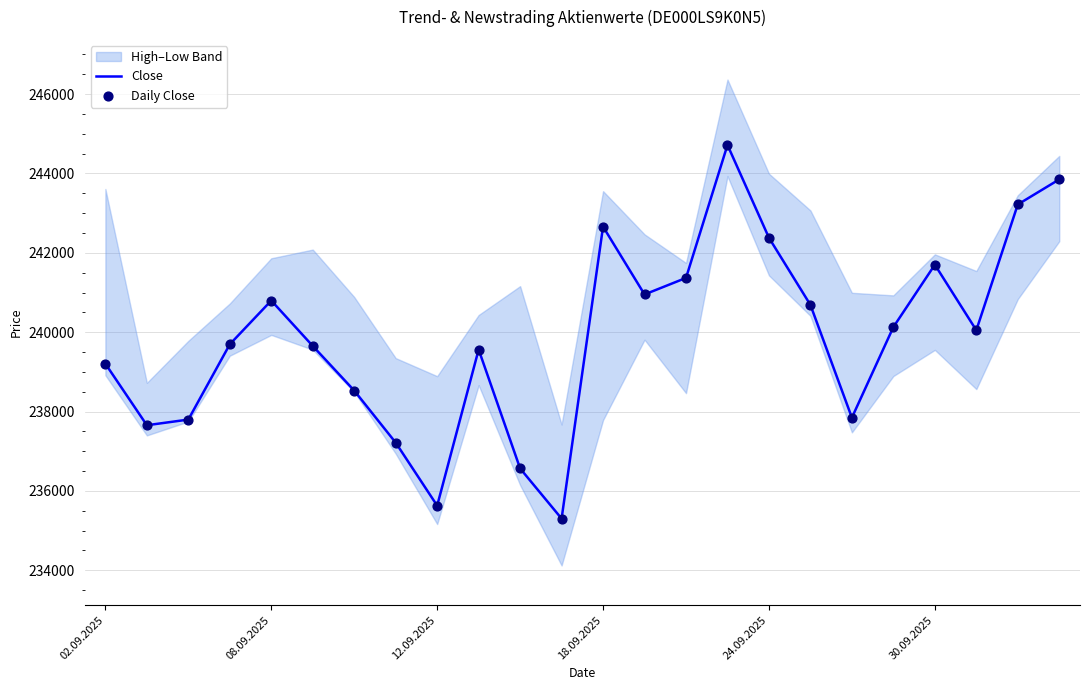

What is the maximum value for Close?

244718